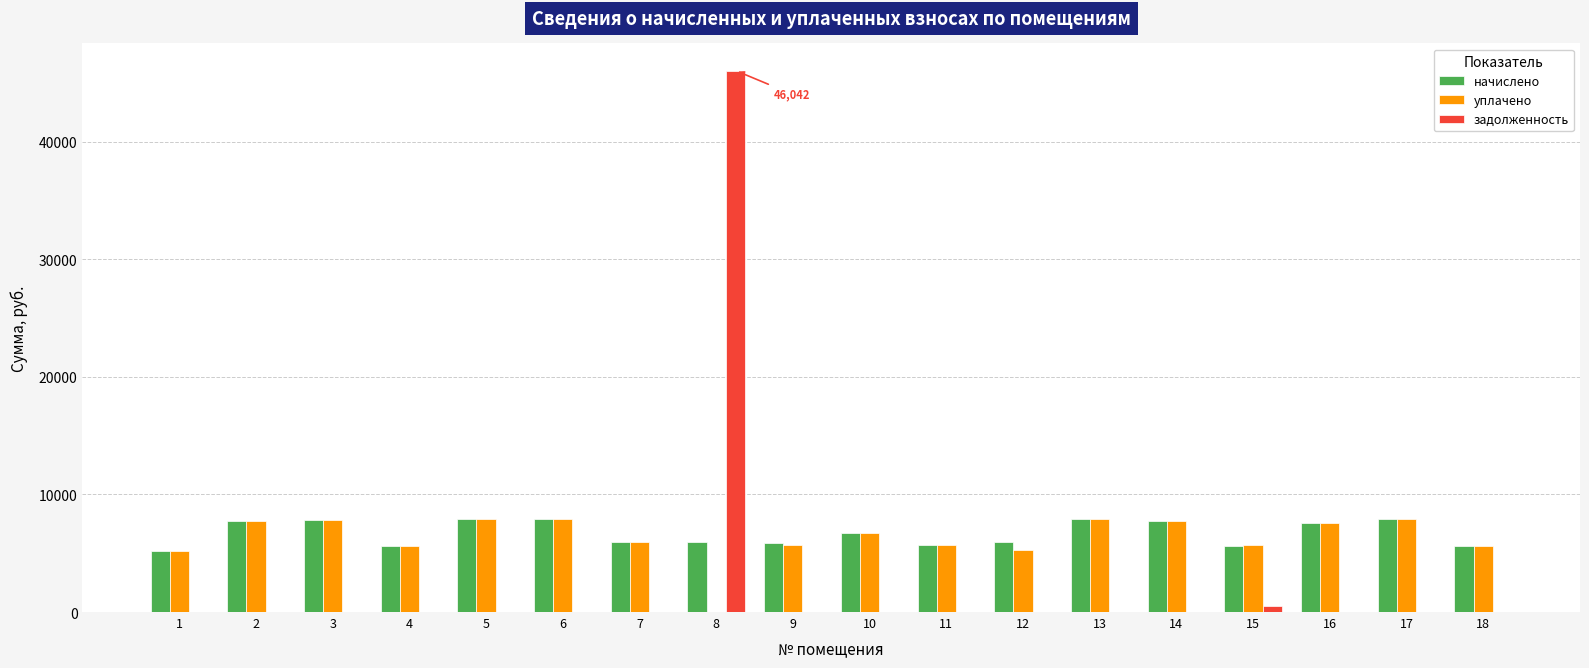

What are all the series names shown in the legend?

начислено, уплачено, задолженность